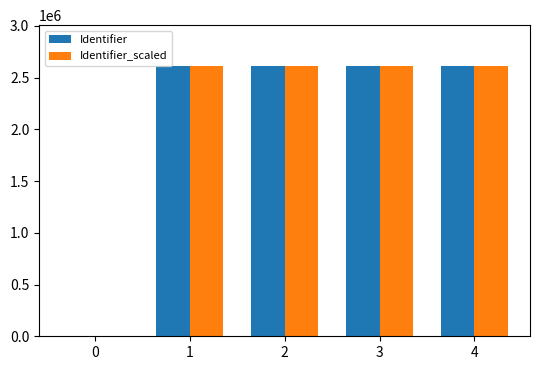

The value of Identifier at 1 is 3448850. True or false?

False